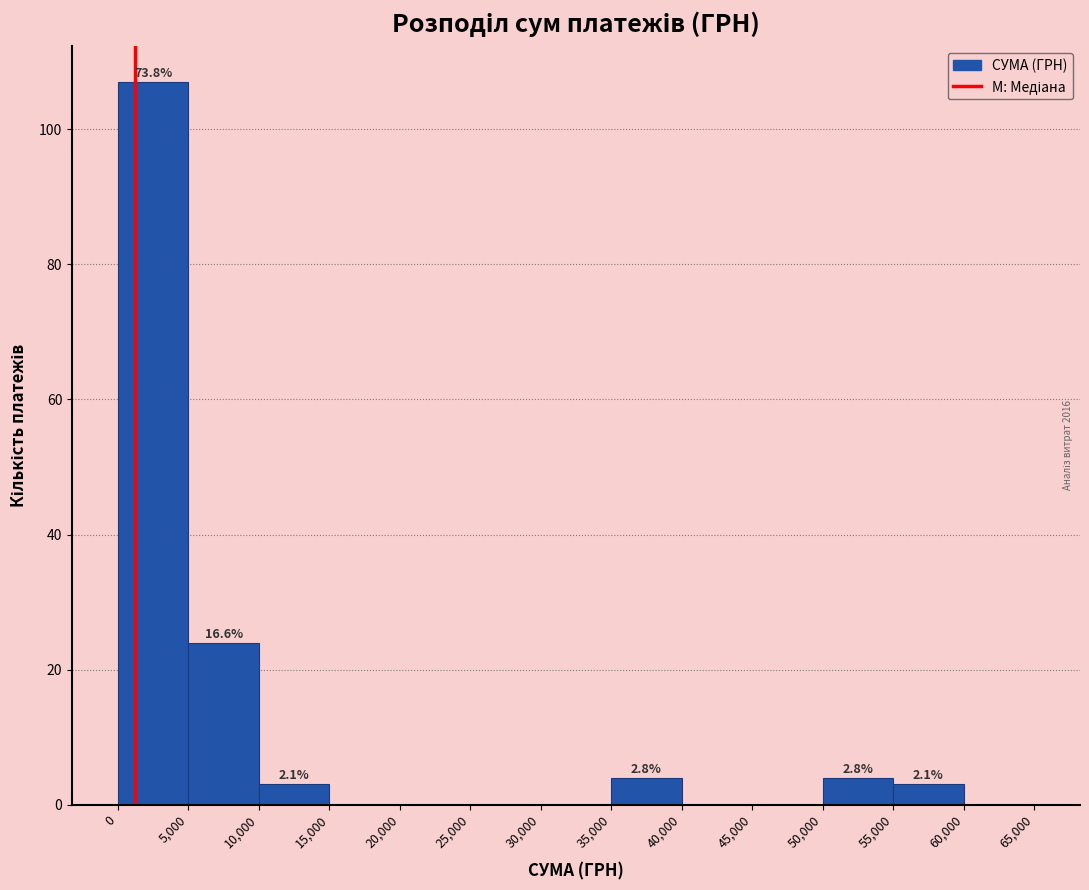

Which range on the x-axis has the tallest bar?

0 to 5,000